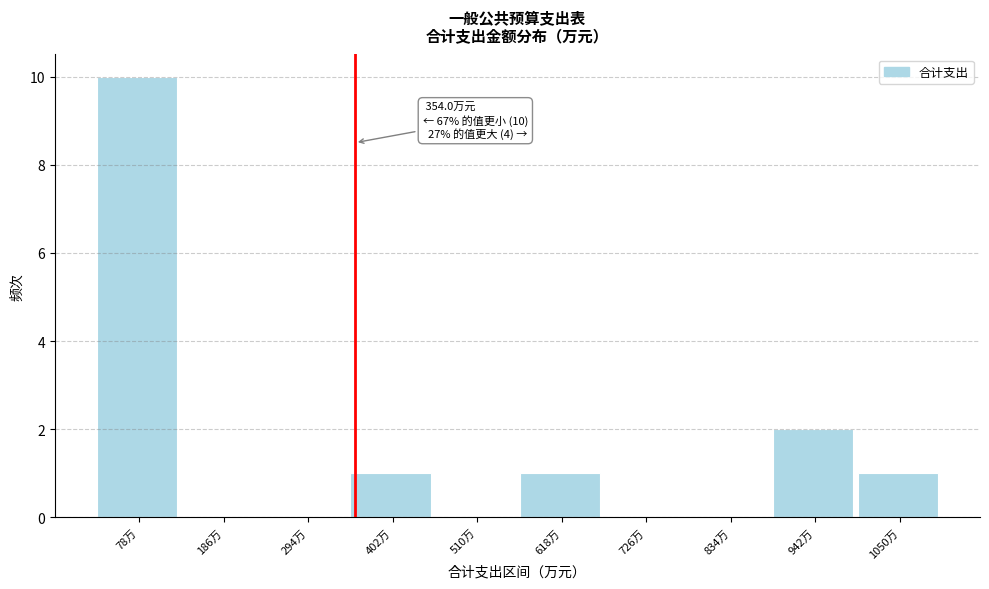

Which range on the x-axis has the tallest bar?

20 to 140